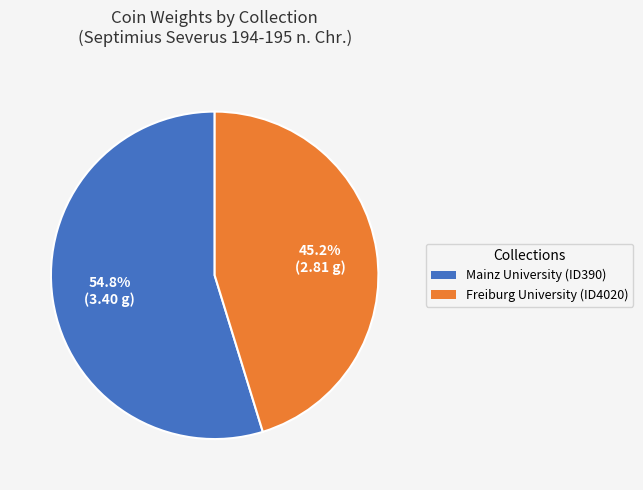

To the nearest percent, what percentage of the pie is Mainz University (ID390)?

55%